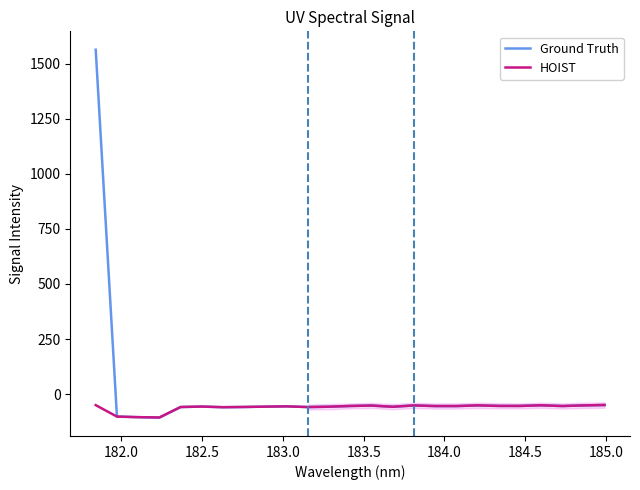

What is the maximum value for HOIST?

-49.3